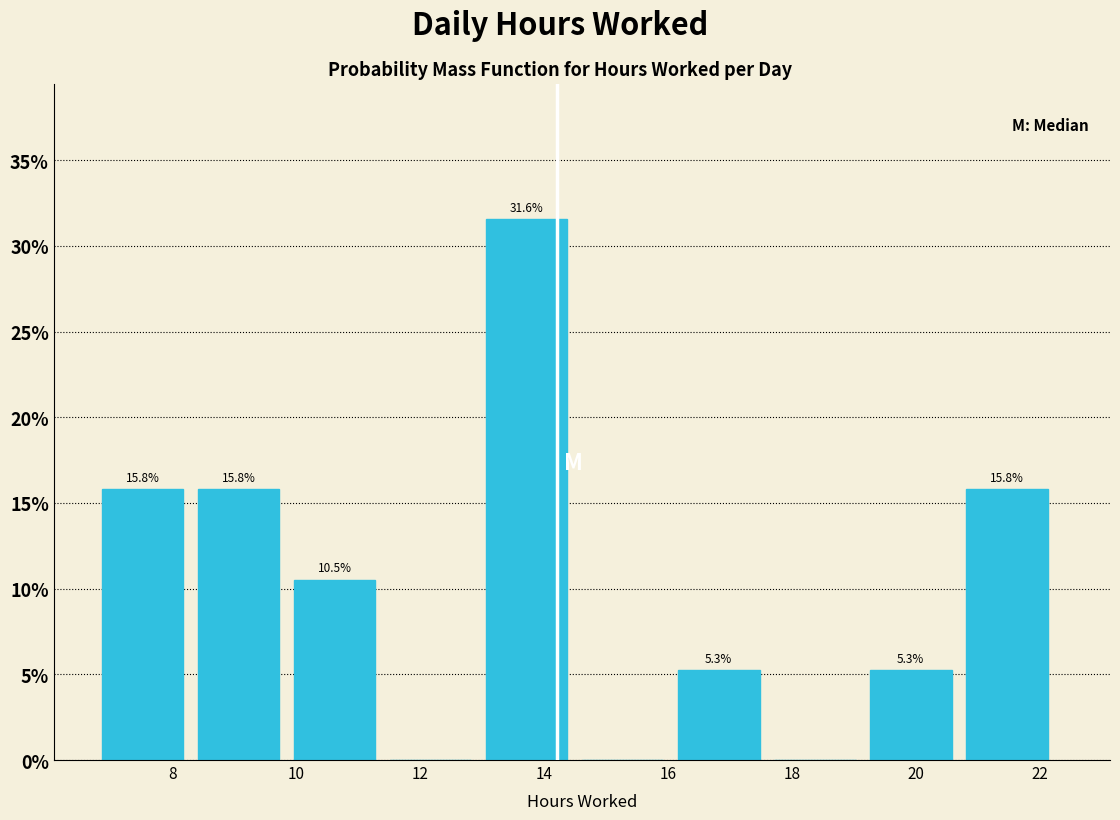

Which range on the x-axis has the tallest bar?

13.0 to 14.6